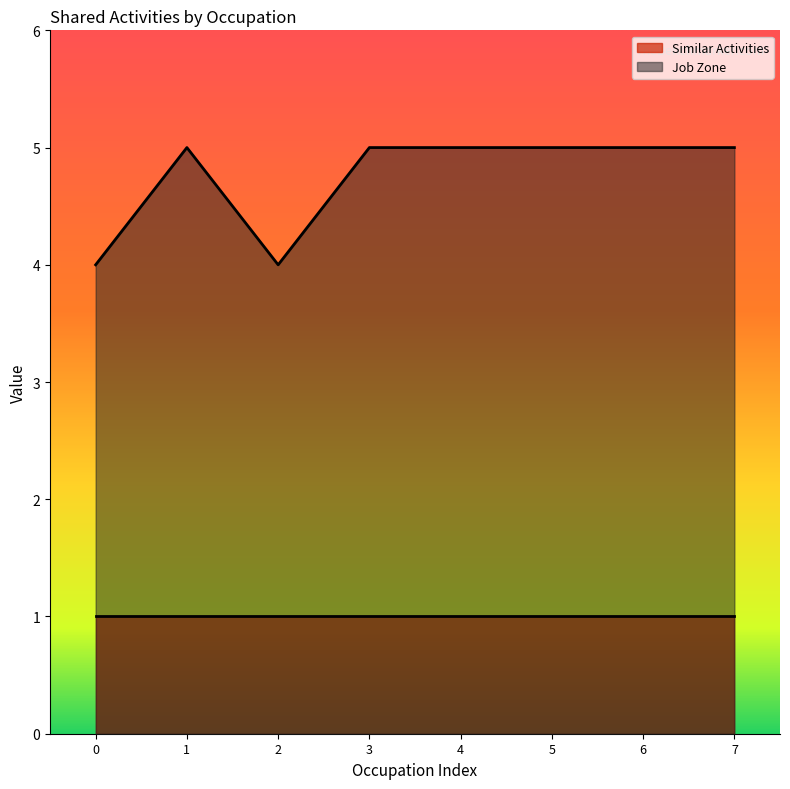

Which series has the largest range (max minus min)?

Job Zone